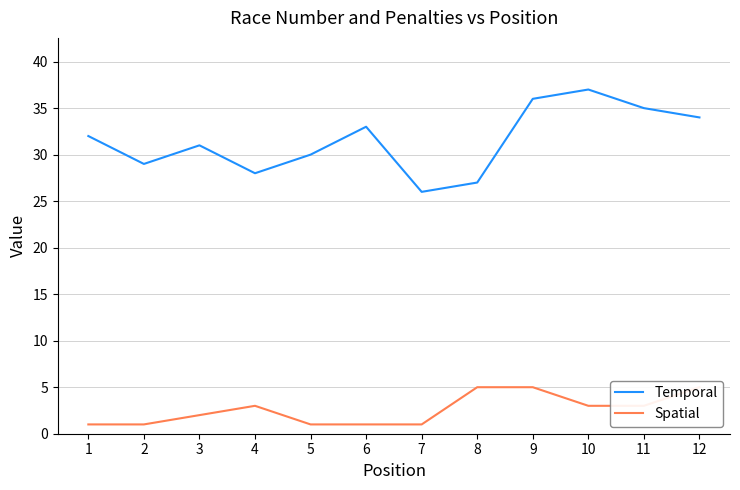

True or false: Temporal and Spatial cross at least once.

False